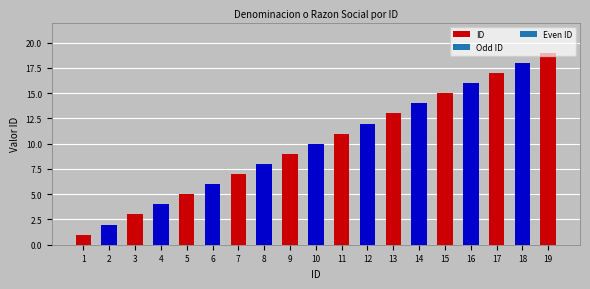

Between 10 and 7, which is larger?

10